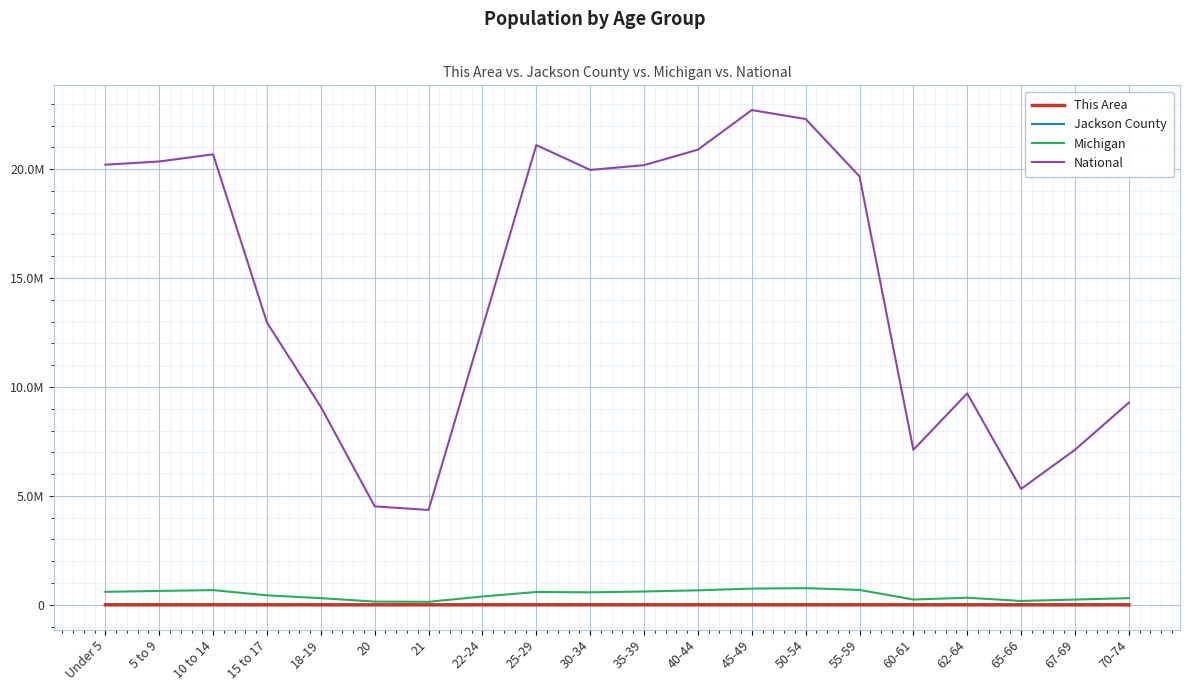

What is the label of the 20th point from the left?

70-74